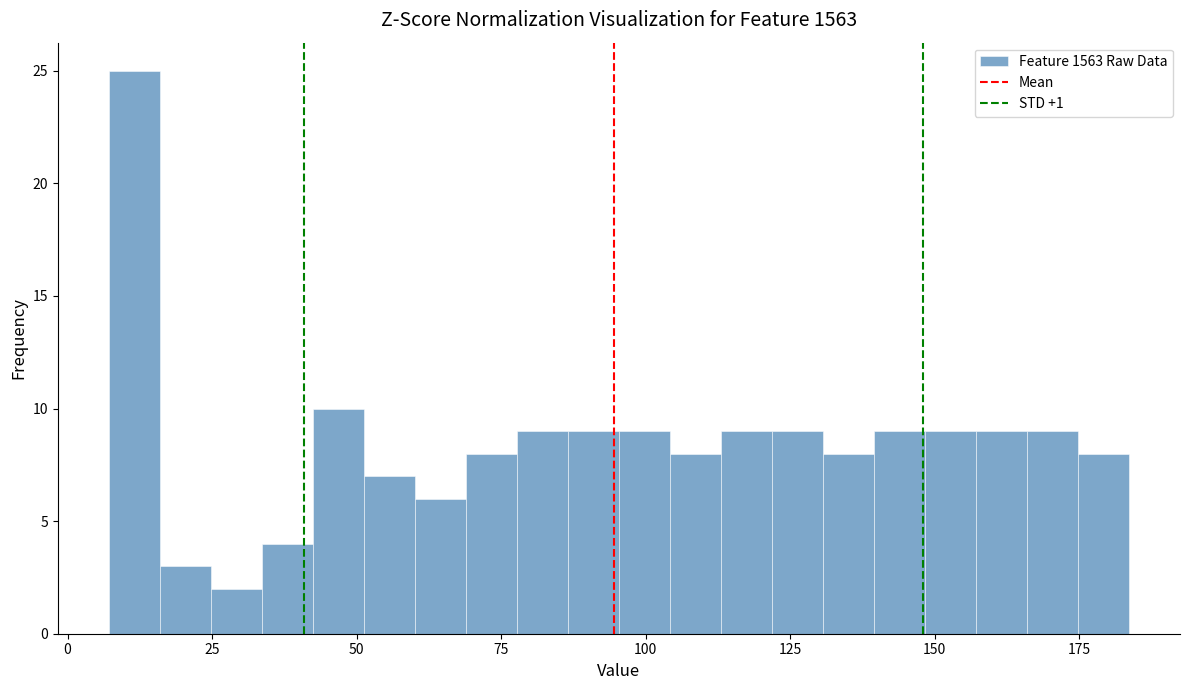

Around what value on the x-axis is the tallest bar? Give the approximate position of its centre, as read against the axis.

10